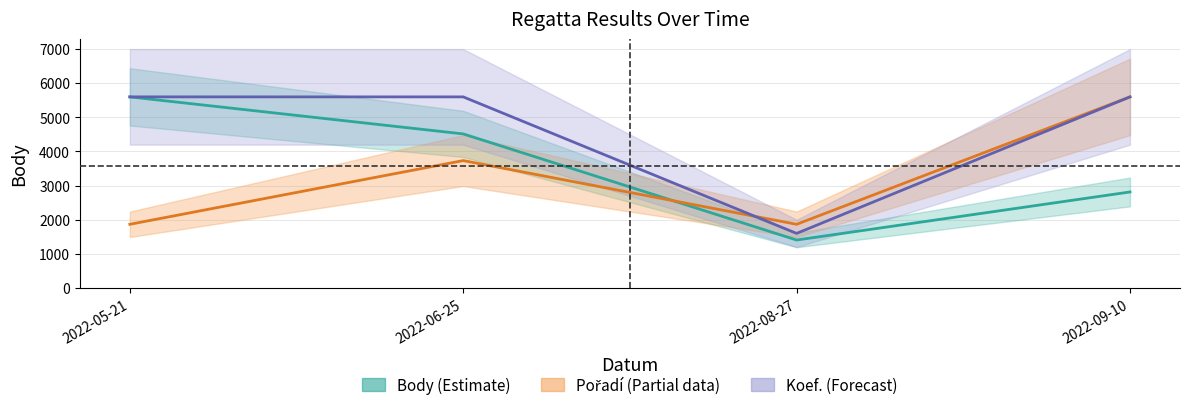

At which category is the sum across all series the highest?

2022-09-10